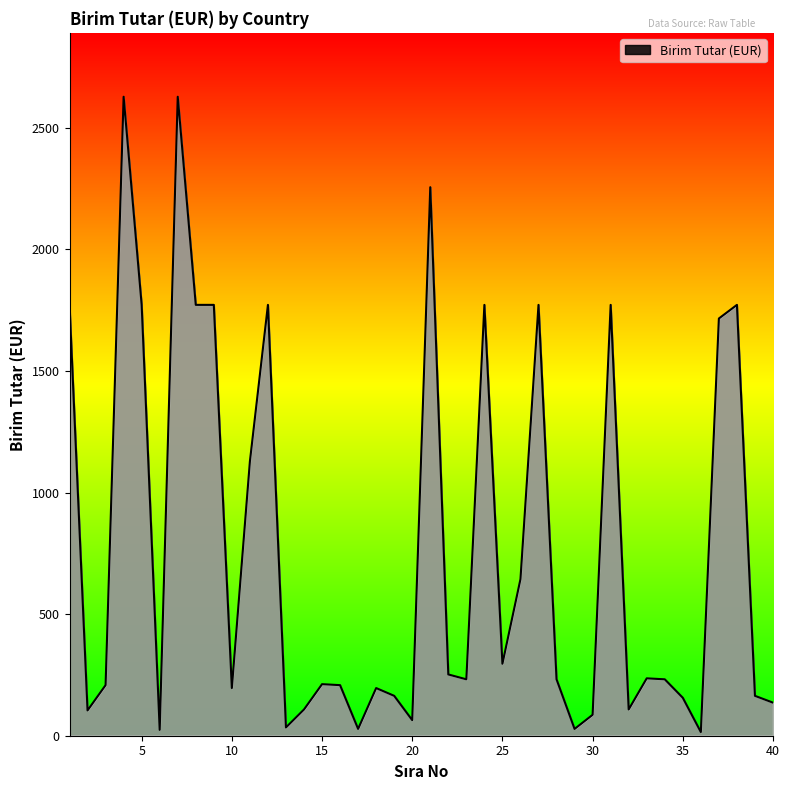

What is the maximum value shown in the chart?

2628